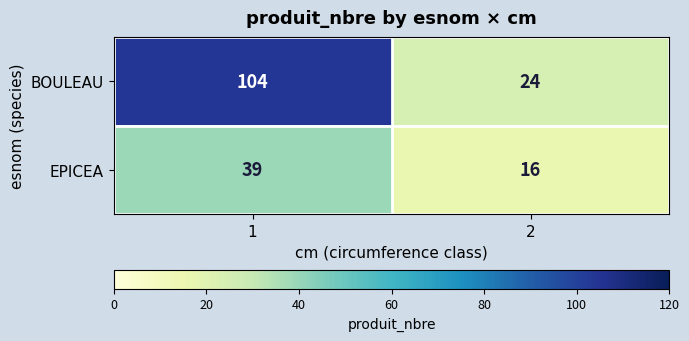

How many data points does each series have?

2